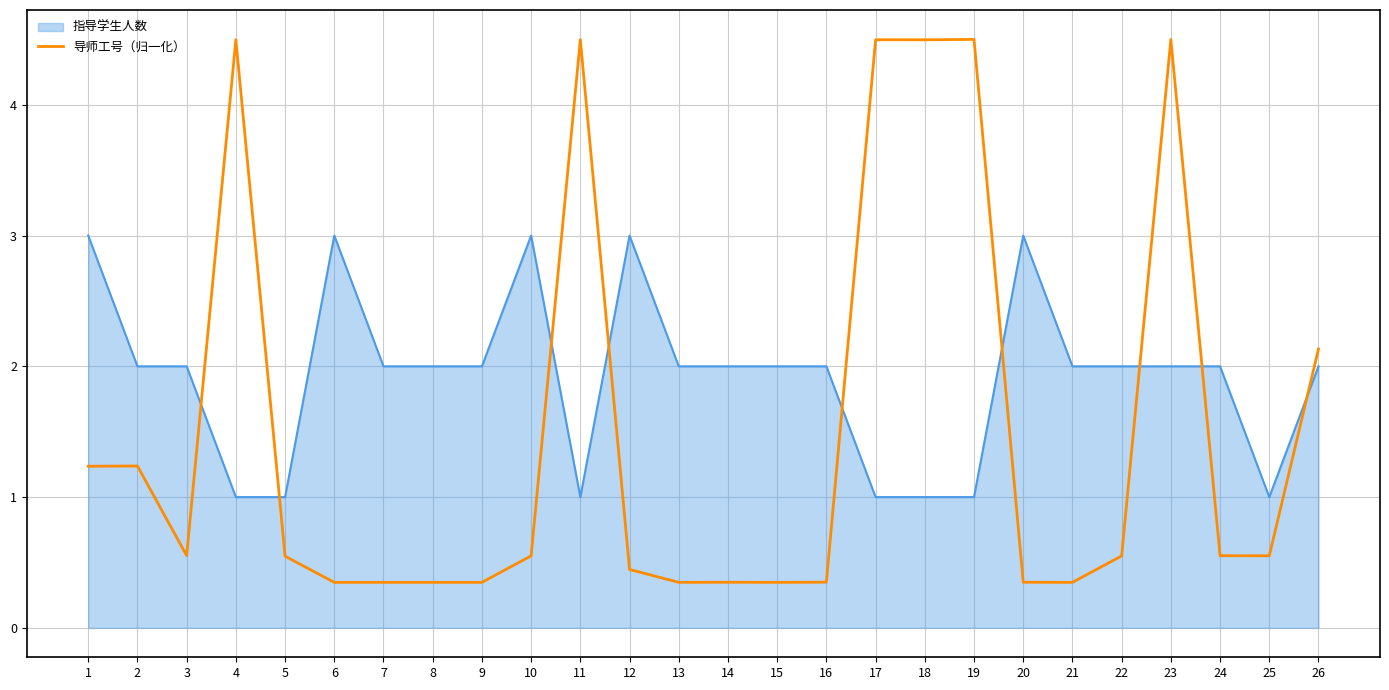

Which series has the largest total across all categories?

指导学生人数